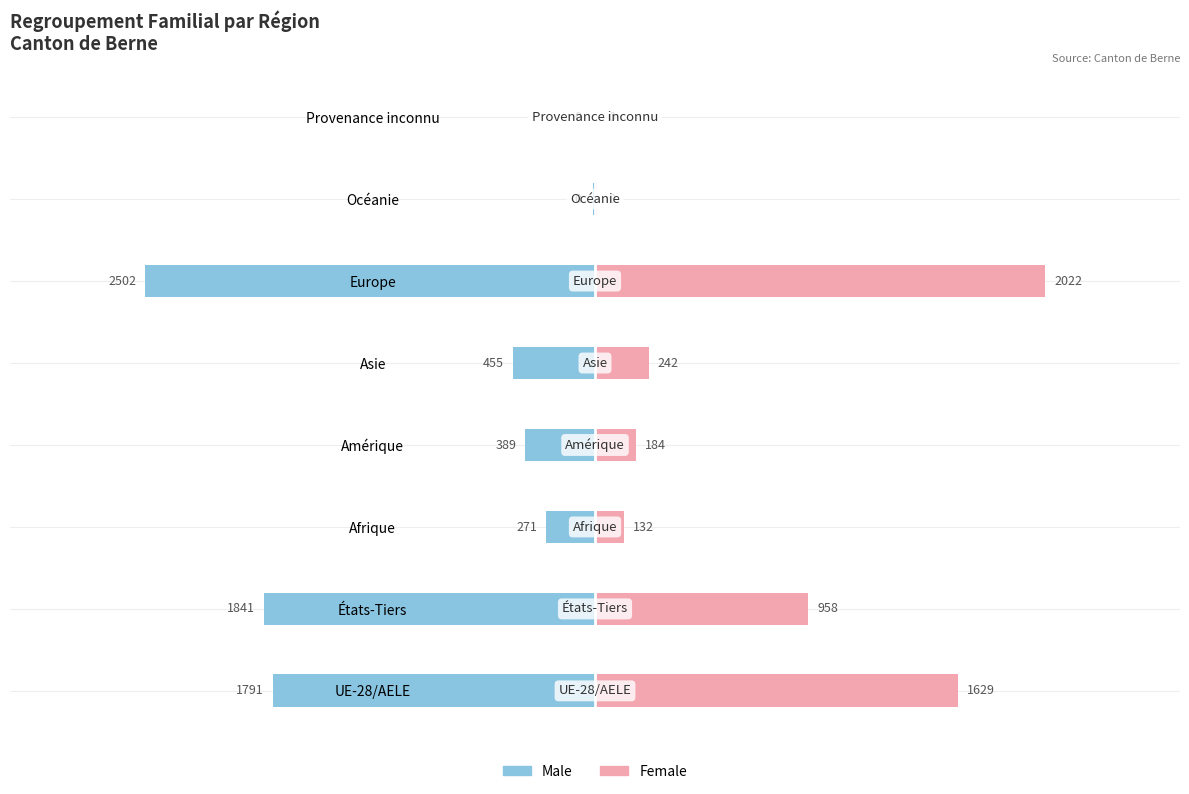

What are all the series names shown in the legend?

Male, Female